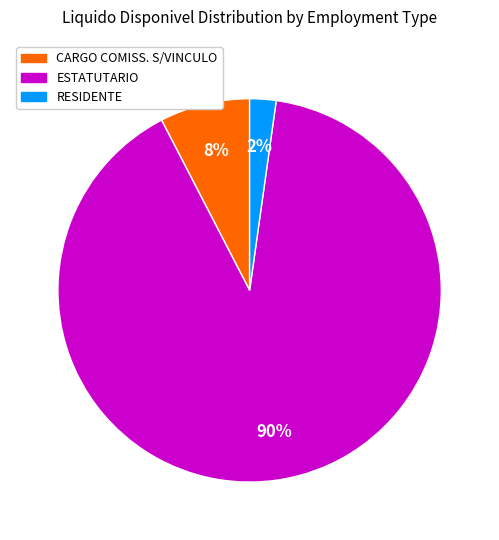

Is there any slice that represents more than half of the pie?

Yes